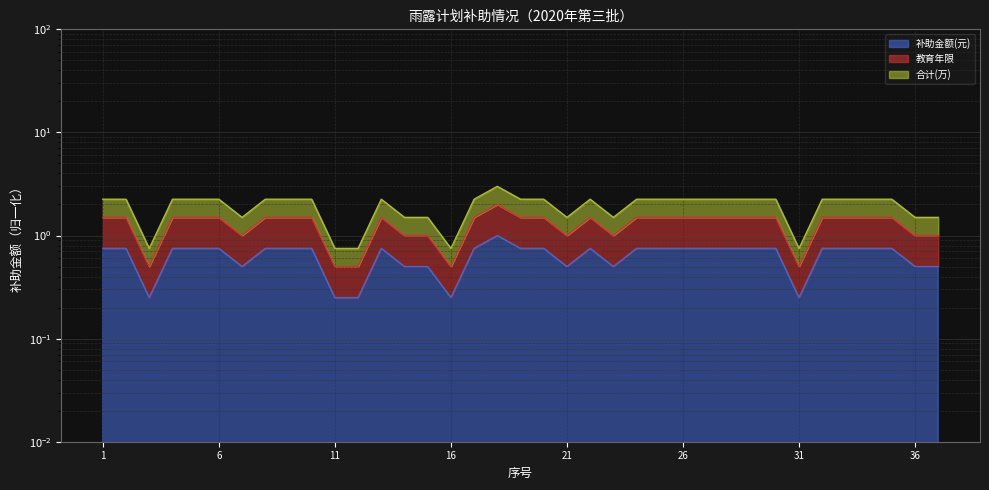

What is the value of the 补助金额(元) point at the 15th from the left?

1.5